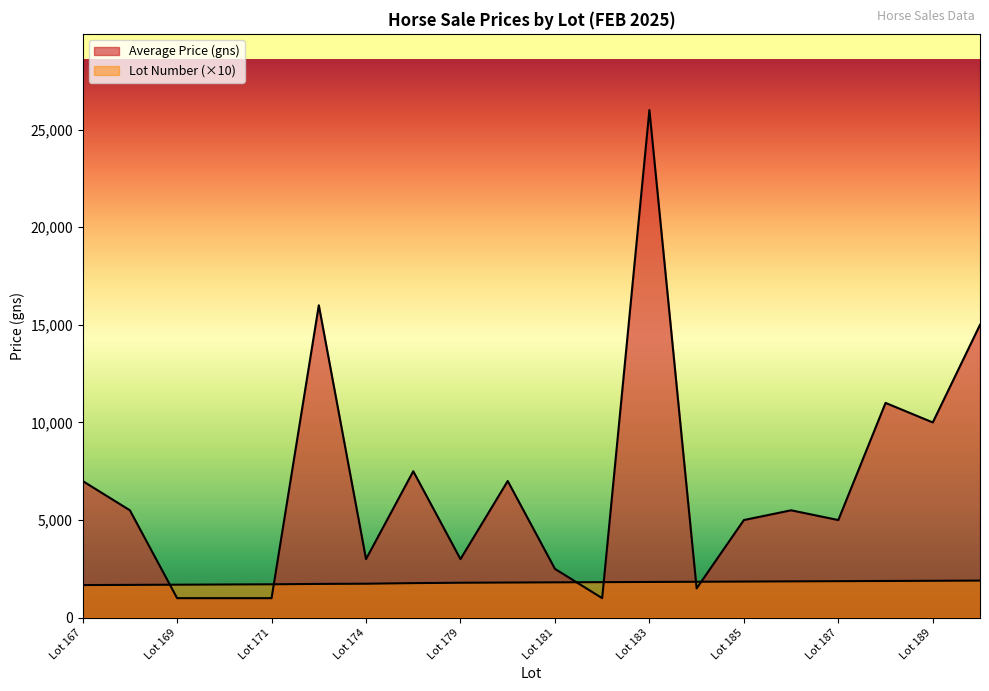

Which label corresponds to the smallest value in the chart?

Lot 169